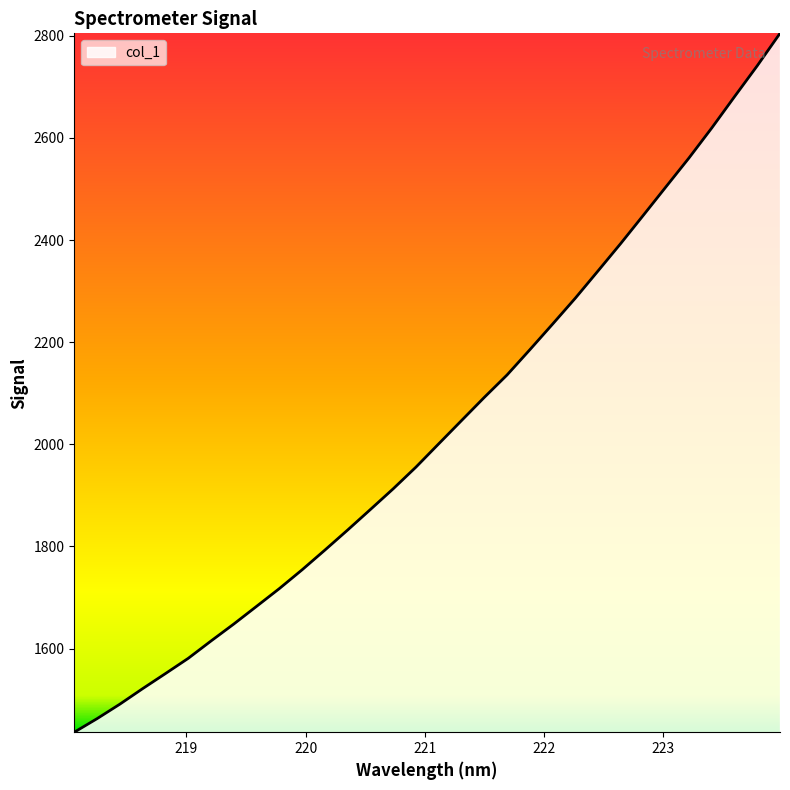

What is the minimum value shown in the chart?

1436.3